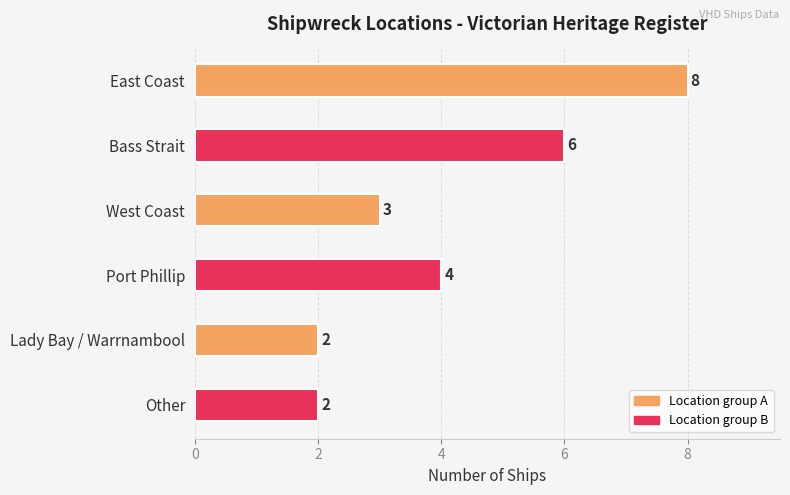

Reading bottom to top, transcribe all the data shown in this chart.

2	2	4	3	6	8